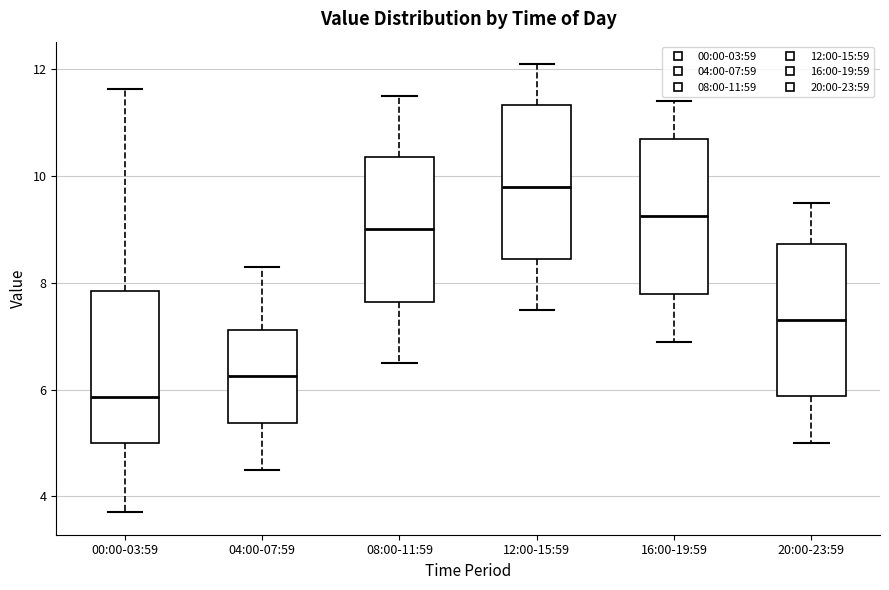

Which box's median line is the highest?

12:00-15:59